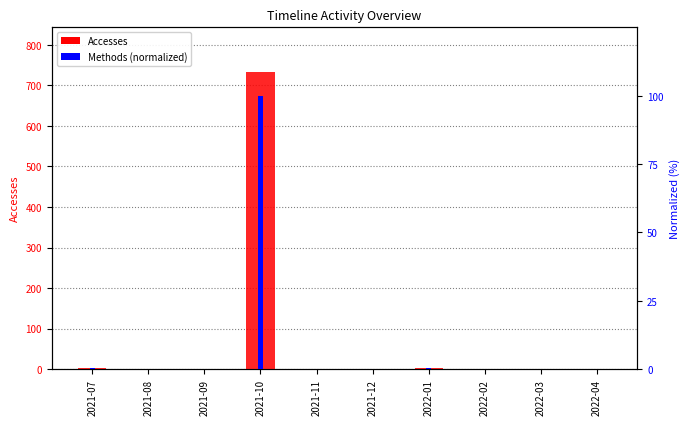

What is the spread (max minus min) of values at 2022-04?

0.9